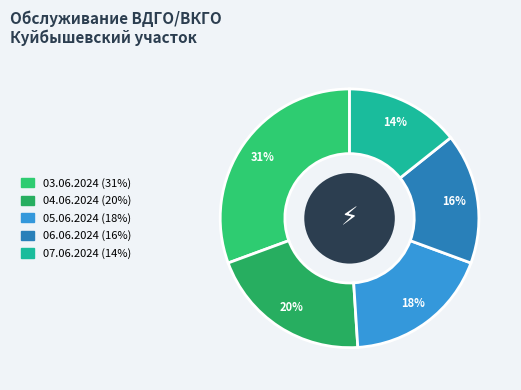

How many segments does this pie chart have?

5